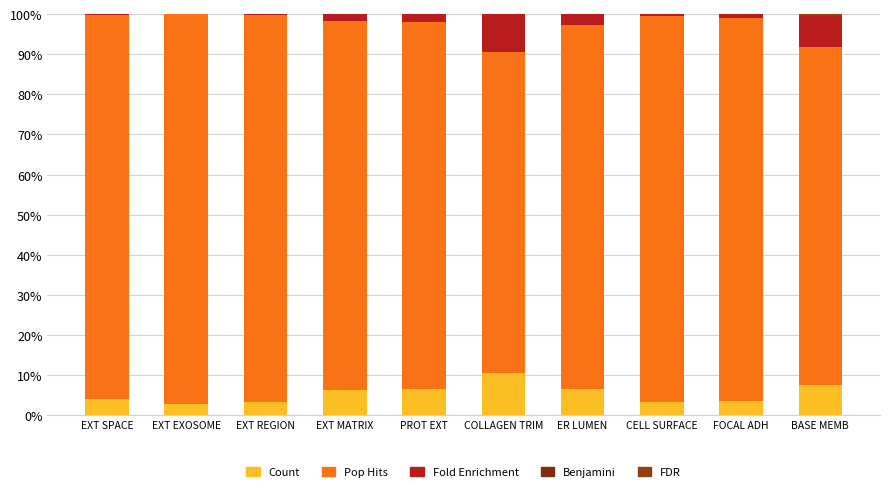

What is the average value of the Pop Hits series?

92.0